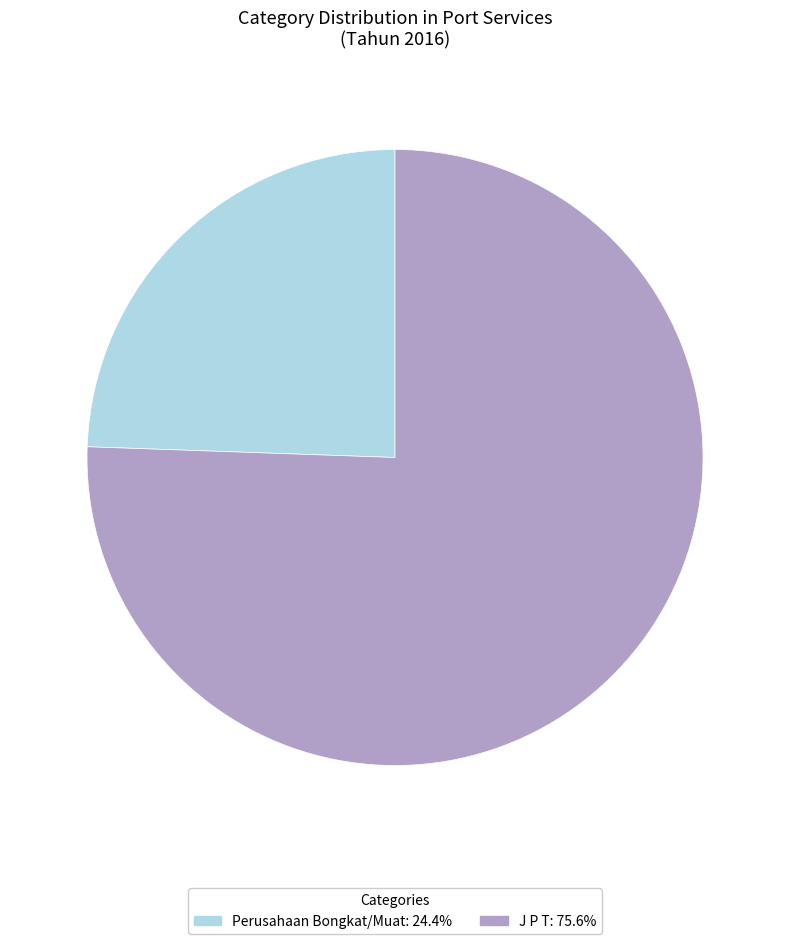

Between Perusahaan Bongkat/Muat and J P T, which is larger?

J P T